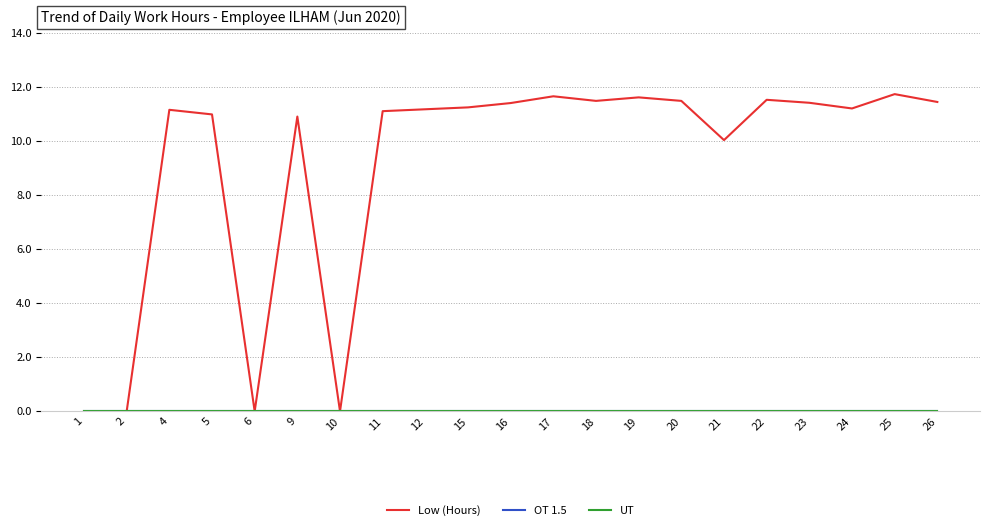

At how many categories does at least one series exceed 10?

17